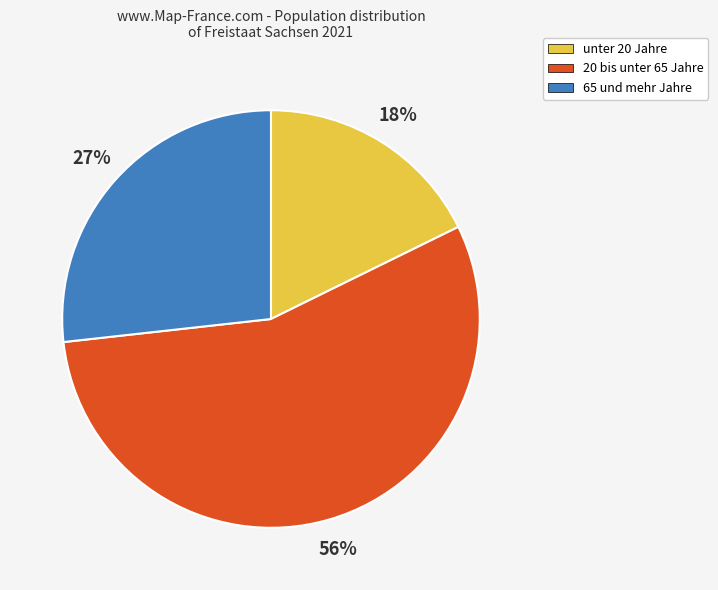

Which slice represents more than half of the pie?

20 bis unter 65